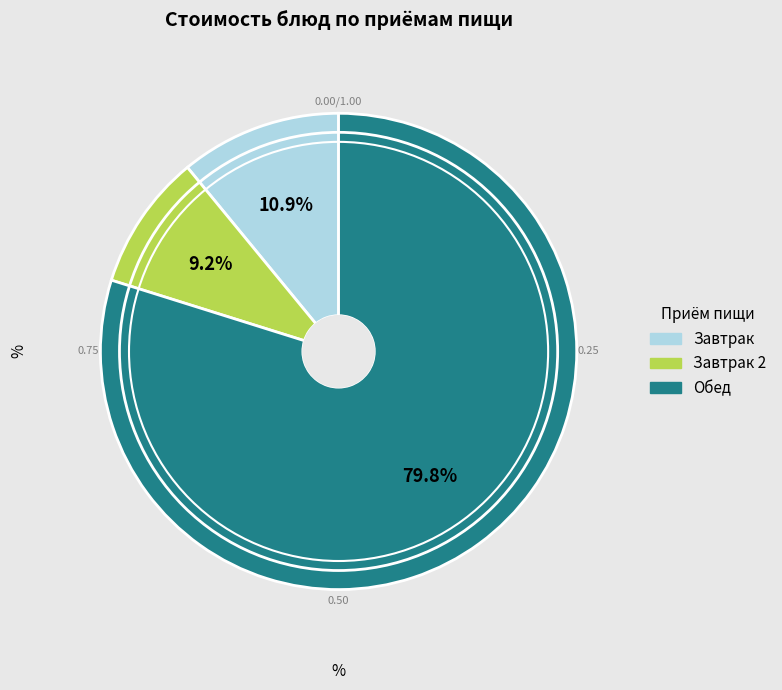

To the nearest percent, what is the difference between the largest and smallest slice percentages?

71%